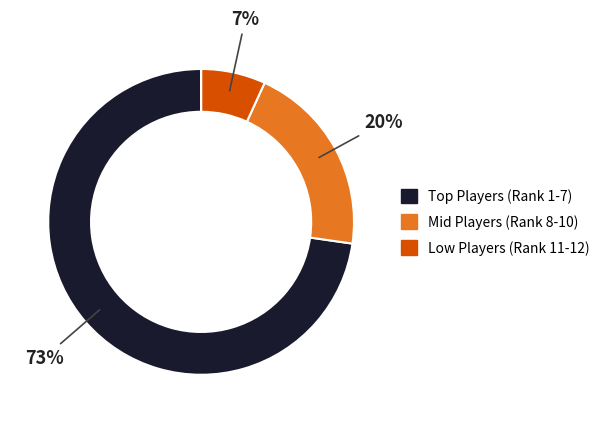

To the nearest percent, what is the average slice percentage?

25%